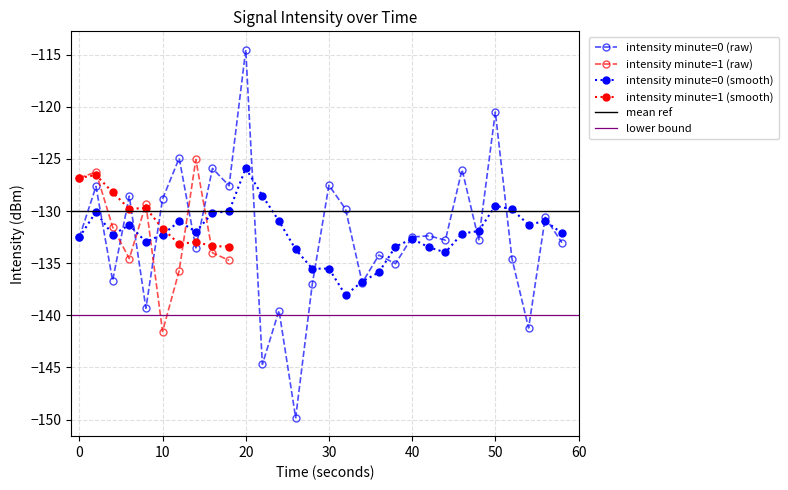

What is the minimum value shown in the chart?

-149.8